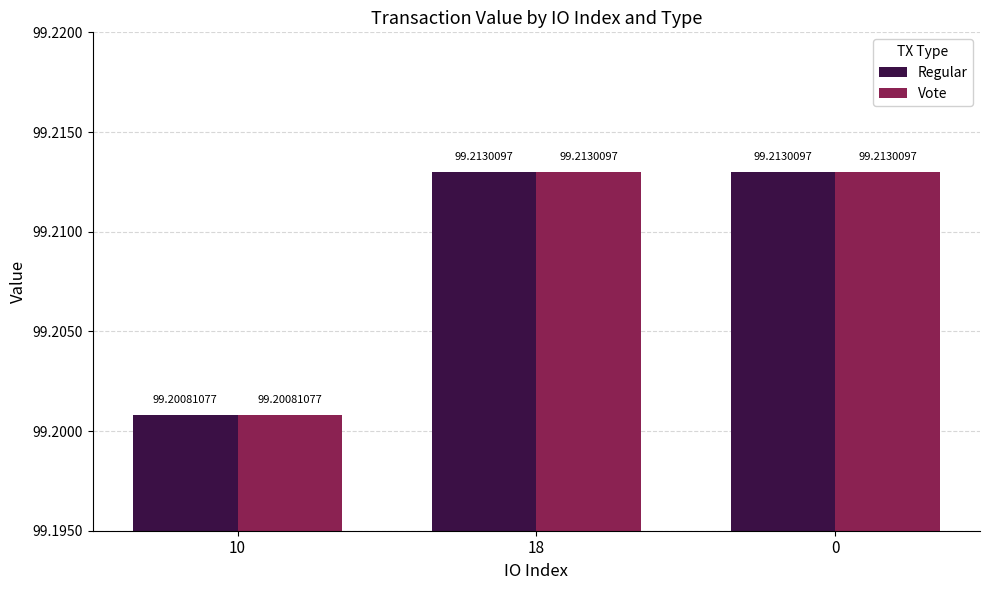

At which label is Vote closest to 99?

10